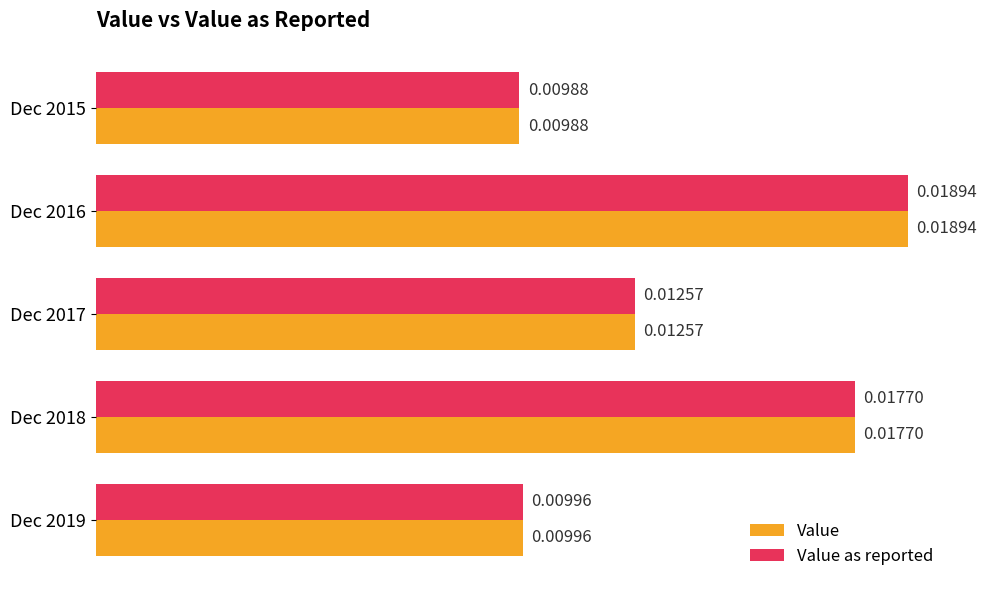

At how many categories does at least one series exceed 0?

5